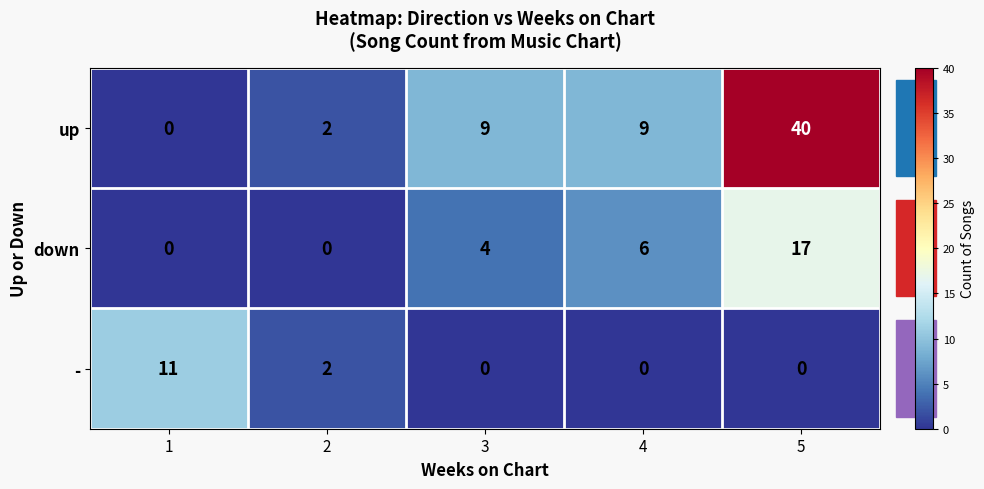

Rank the series by their maximum value, from highest to lowest.

up, down, -